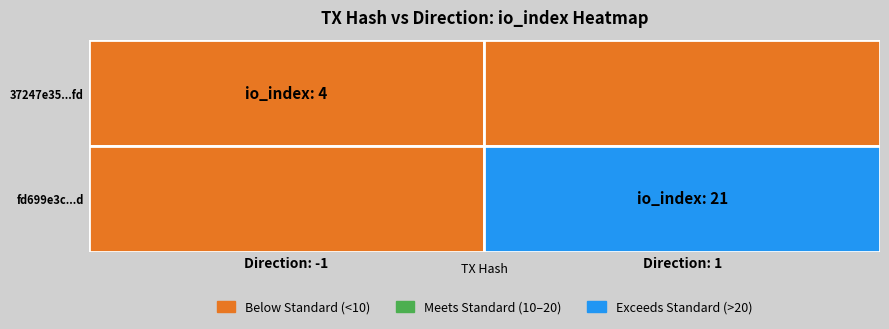

The fd699e3c009bcfa991d7bc2b4ba1bc014f2320d series shows 21 at io_index. True or false?

True